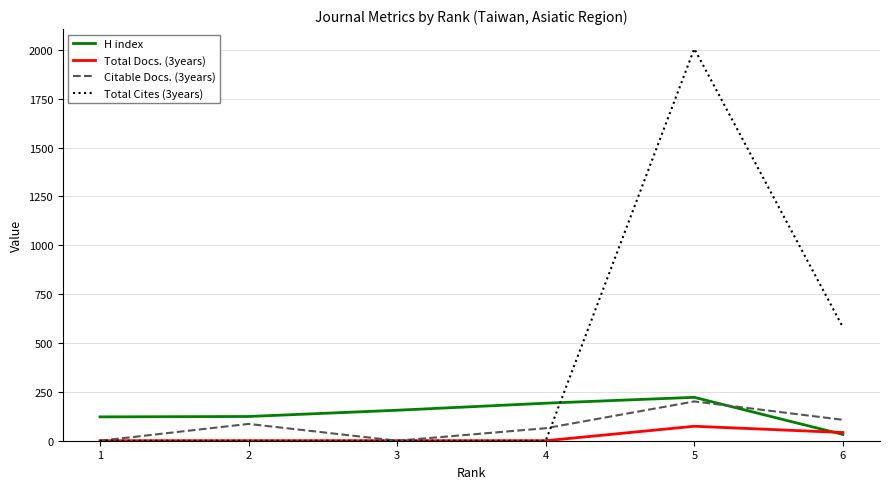

How many interior local valleys does the Citable Docs. (3years) series have?

1